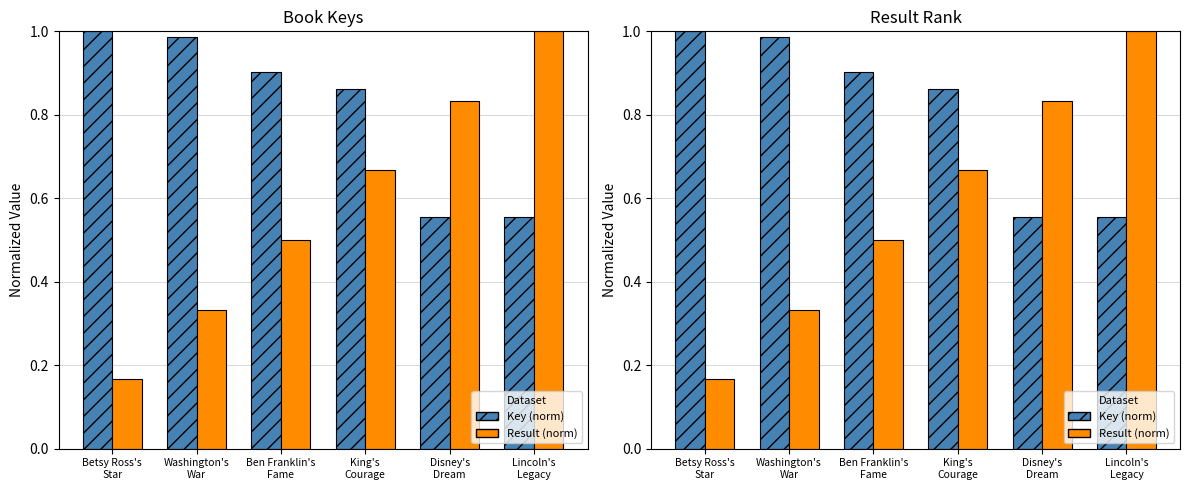

Reading left to right, transcribe all the data shown in this chart.

Key (norm): 1.0	1.0	0.9	0.9	0.6	0.6
Result (norm): 0.2	0.3	0.5	0.7	0.8	1.0